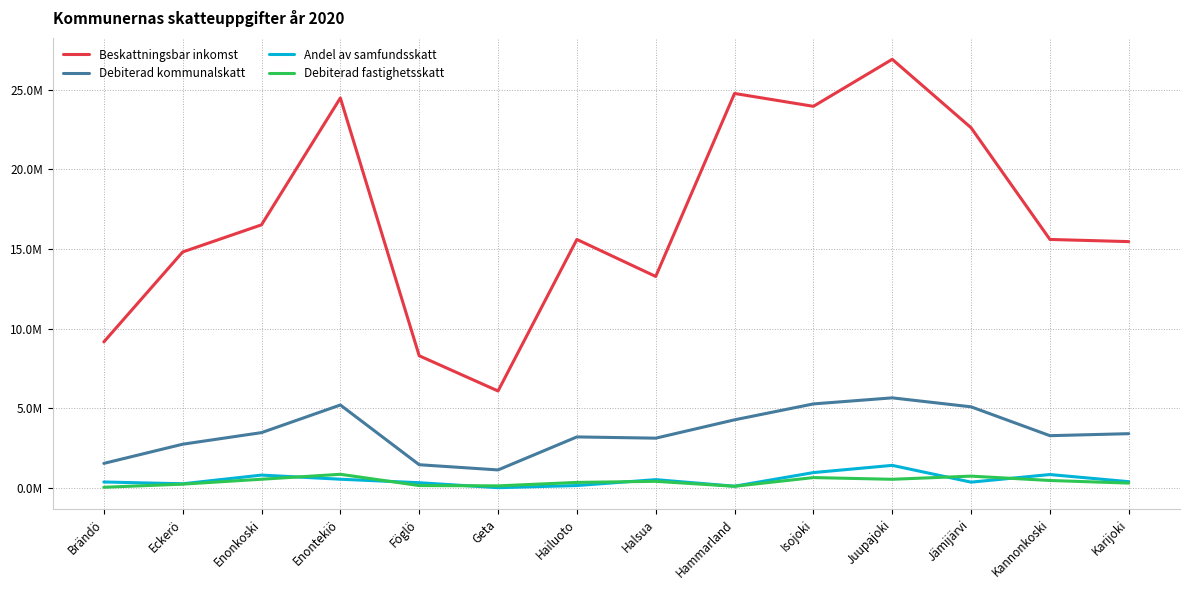

List the series in order of their peak value, lowest first.

Debiterad fastighetsskatt, Andel av samfundsskatt, Debiterad kommunalskatt, Beskattningsbar inkomst